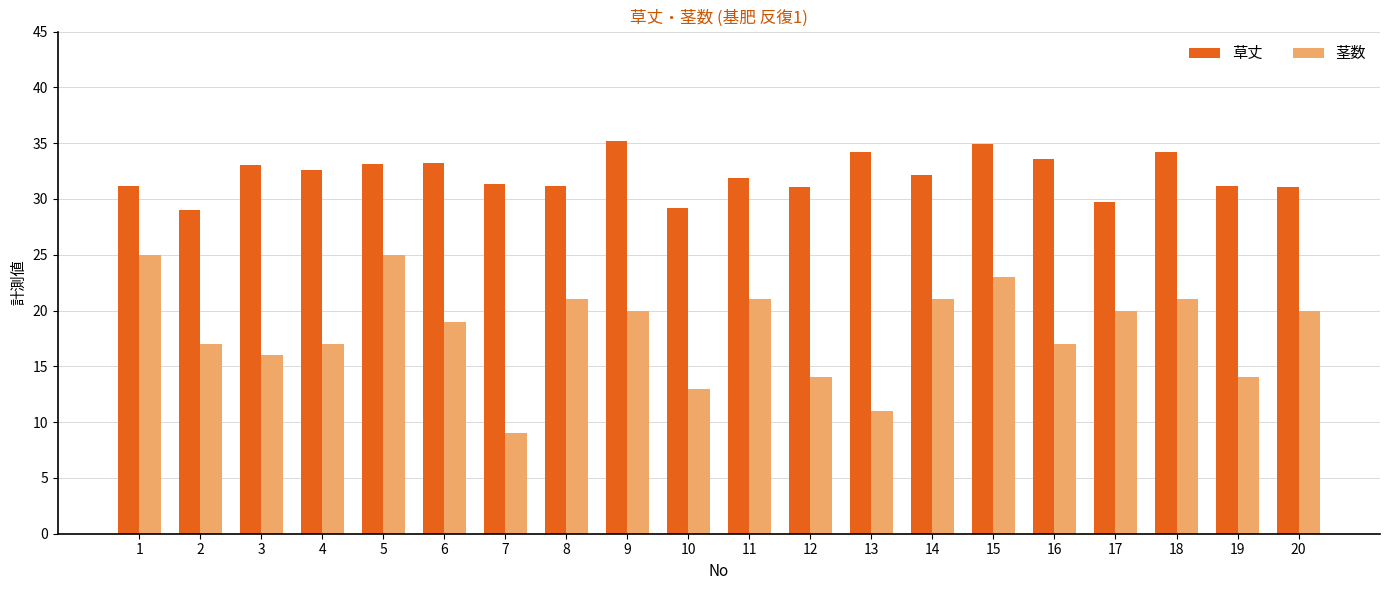

Is it true that 茎数 equals 35.9 at 18?

False